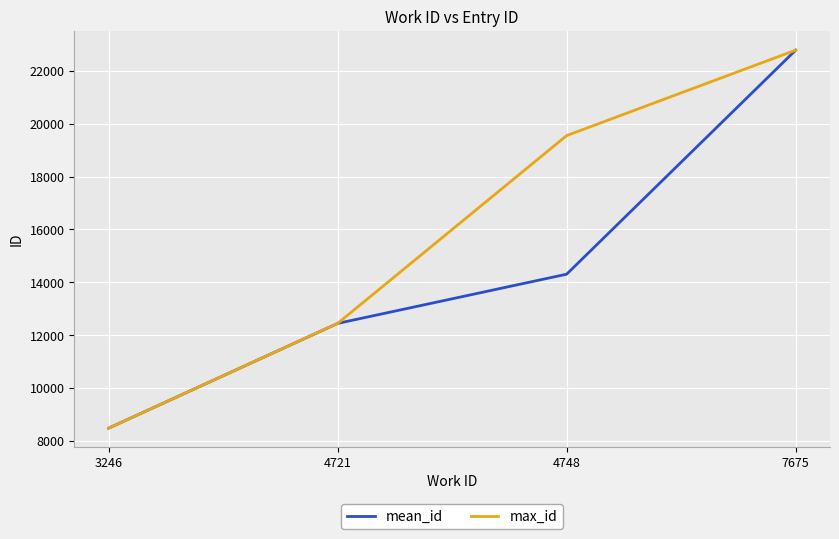

What is the difference between the maximum and second lowest values in the max_id series?

10315